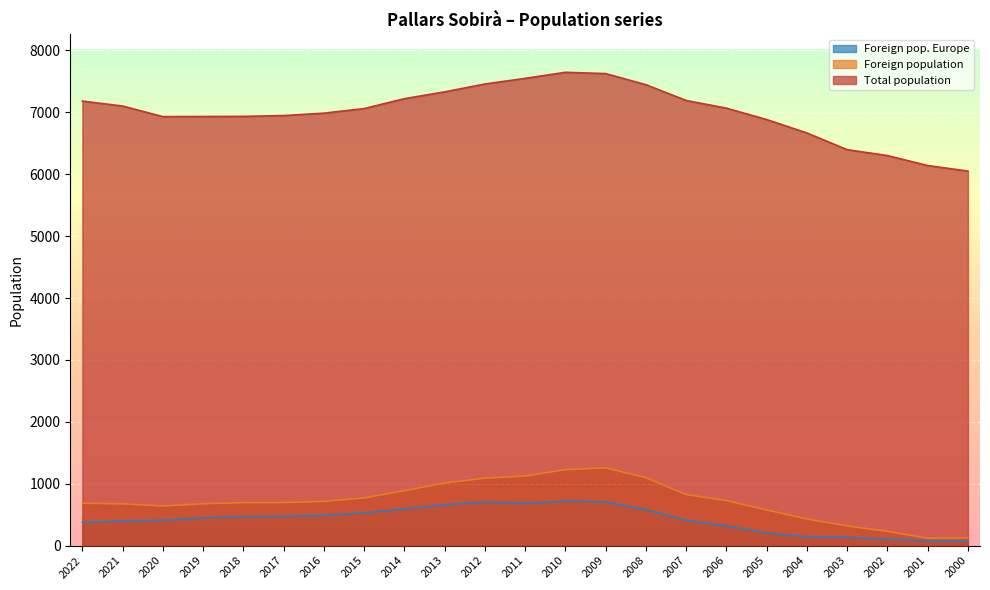

Where does the Total population series first go above 7060?

2022